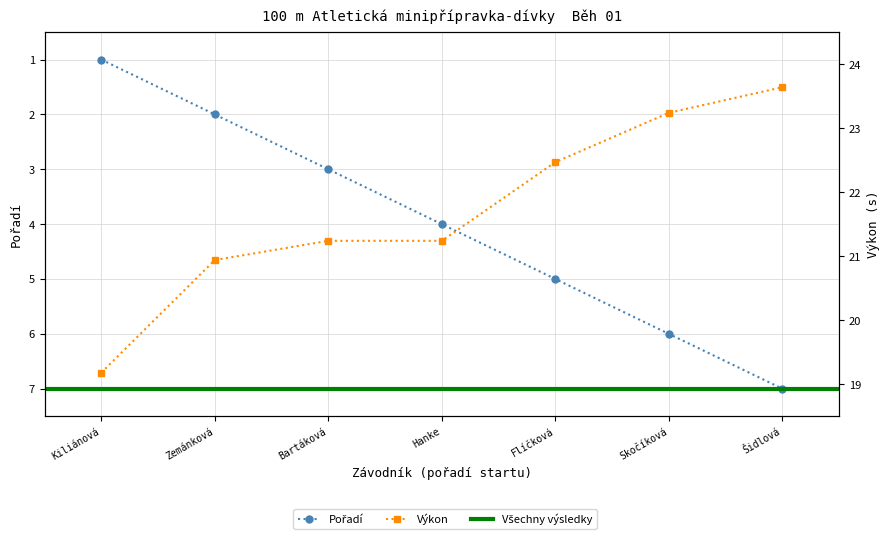

Rank the series at Šidlová from highest to lowest value.

Výkon, Pořadí